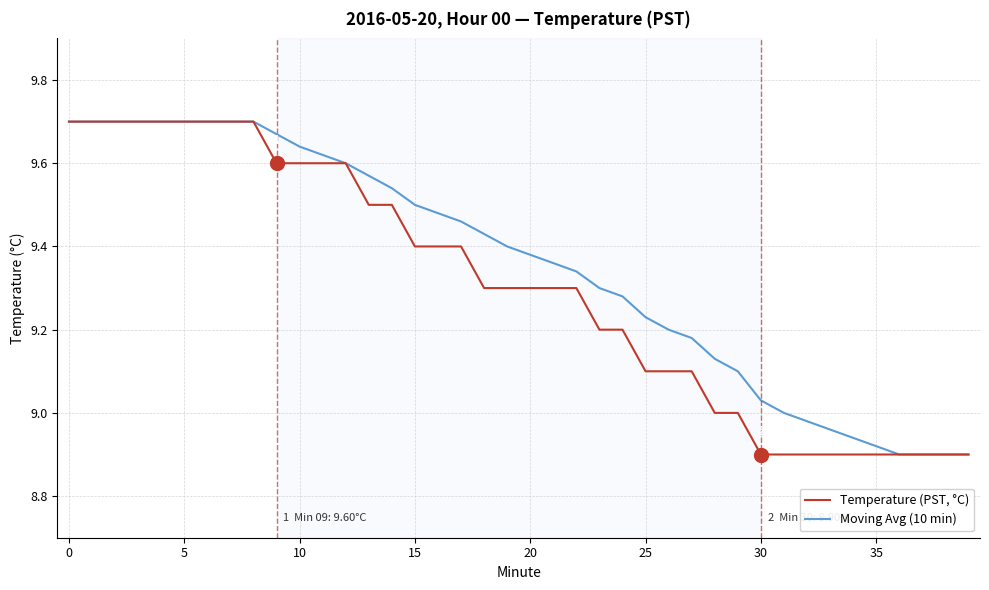

List the series in order of their overall mean, highest first.

Moving Avg (10 min), Temperature (PST, °C)